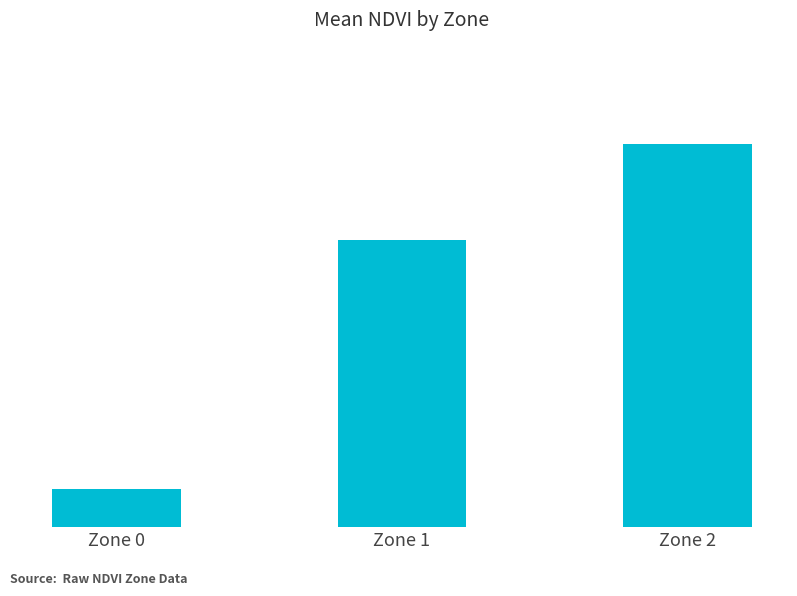

What is the value of the 2nd bar from the left?

0.3